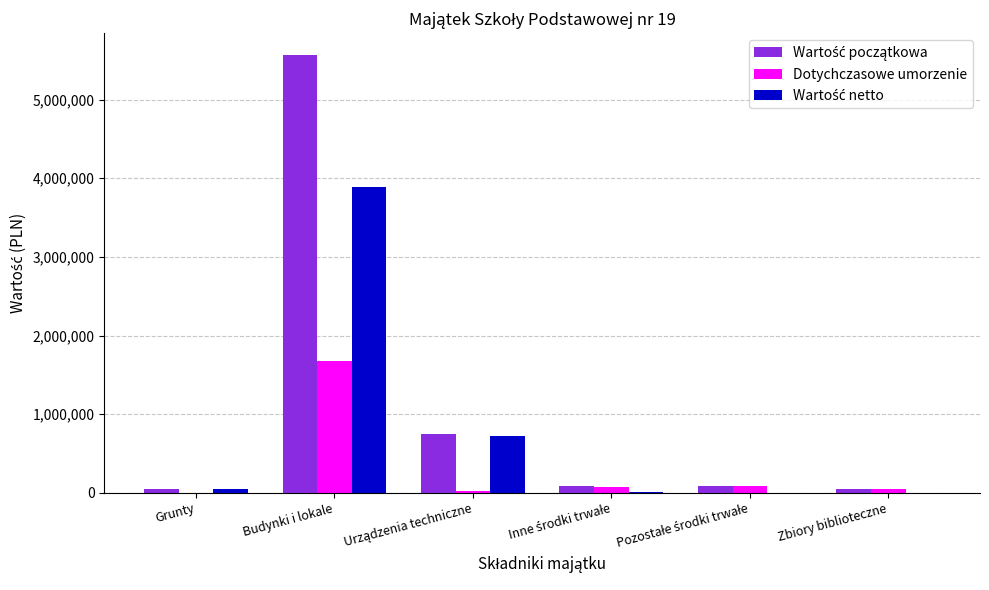

At which category is the sum across all series the highest?

Budynki i lokale